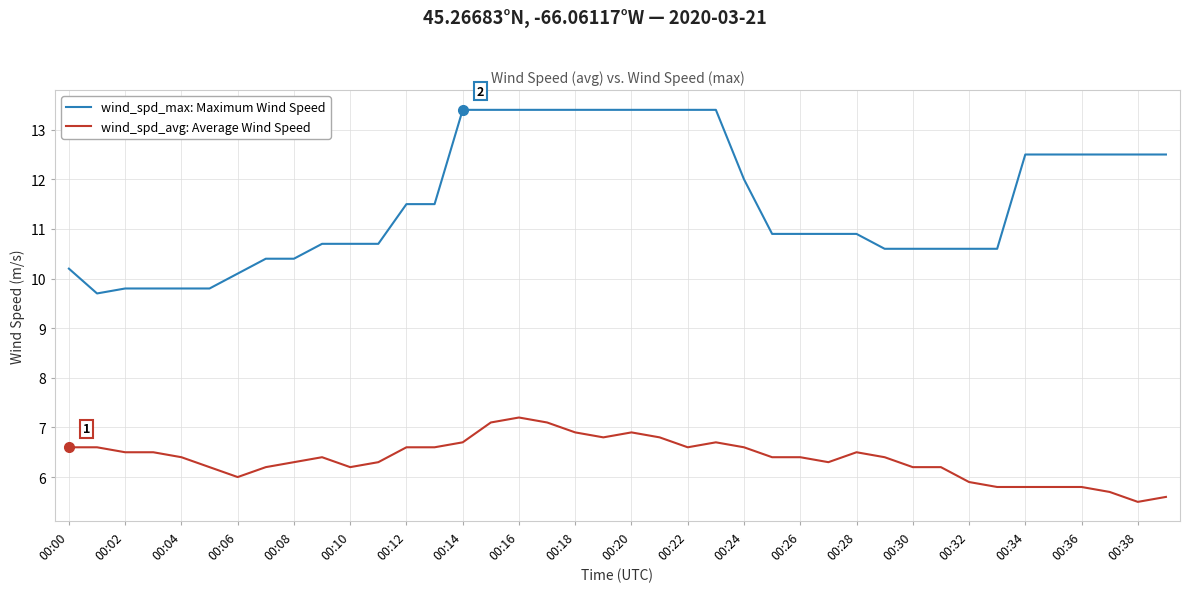

Which series has the largest range (max minus min)?

wind_spd_max: Maximum Wind Speed